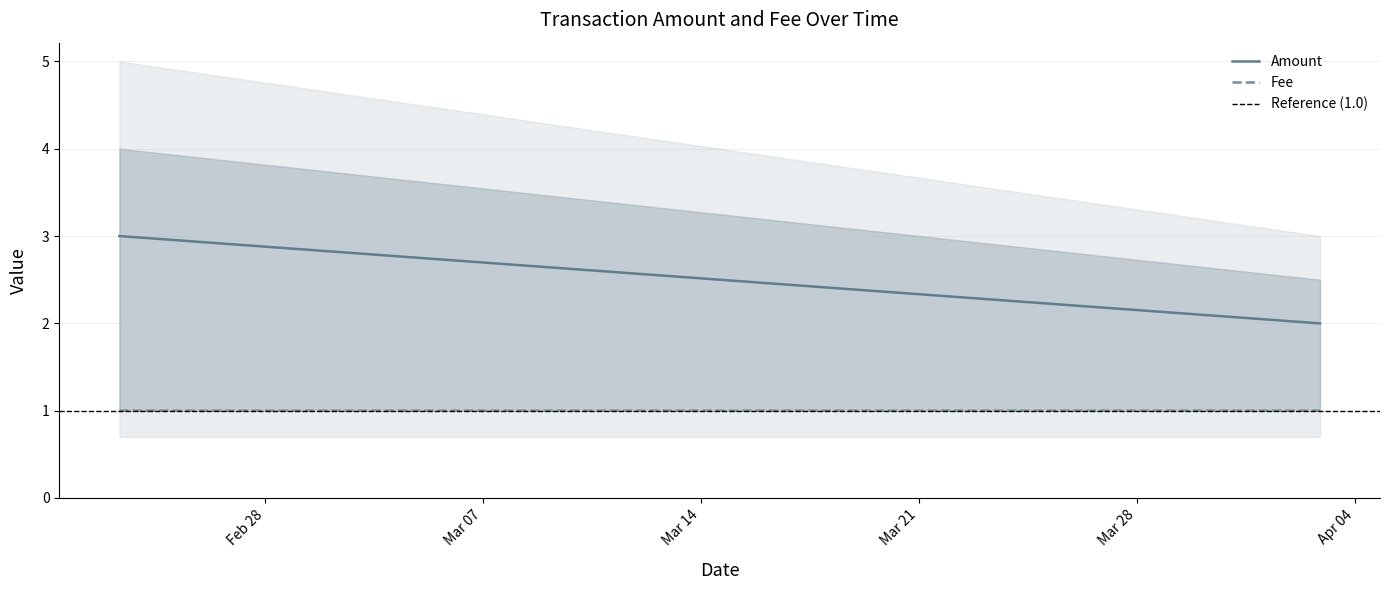

The value of Fee at 2017-04-02 21:02:59 is 1.4. True or false?

False